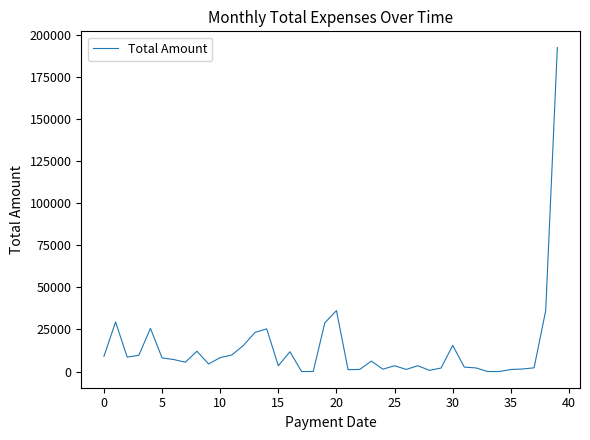

What is the difference between the maximum and minimum values?

192547